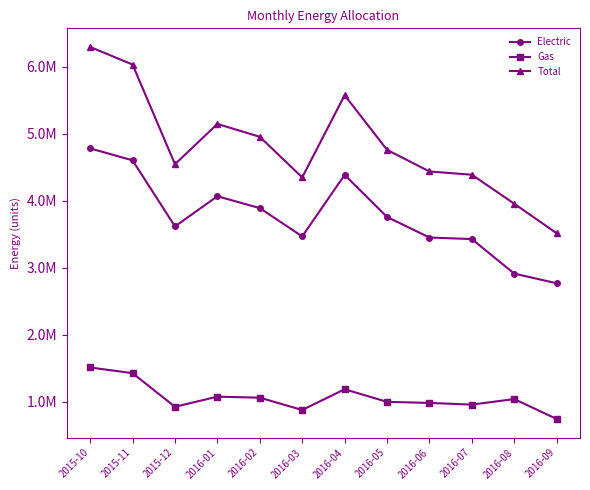

True or false: Gas has a value of 683016.2 at 2016-06.

False